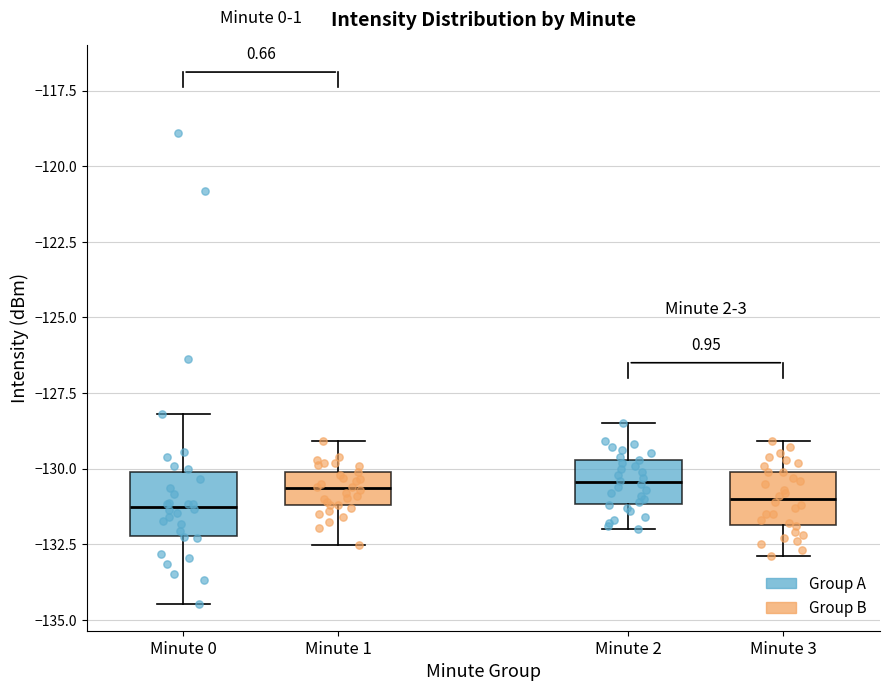

Where does the upper whisker of the box for Minute 2 end on the y-axis? The values are not printed on the chart, so give them approximately, as read against the axis.

-128.5